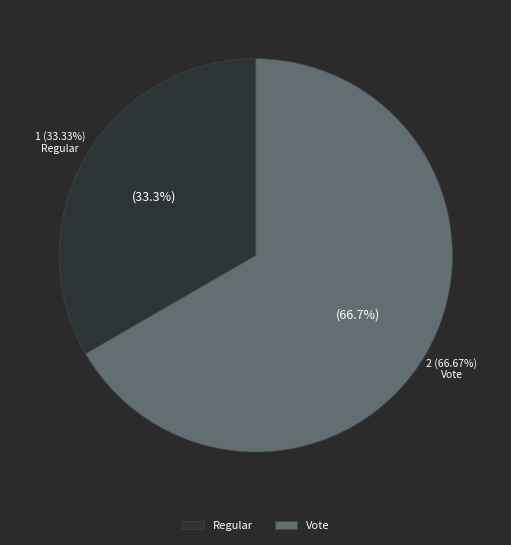

What percentage is NOT represented by Regular?

66.7%